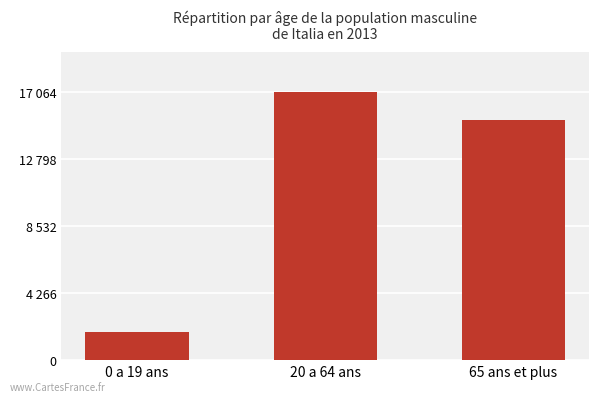

Reading left to right, list all the values displayed in this chart.

0 a 19 ans=1764	20 a 64 ans=17064	65 ans et plus=15251